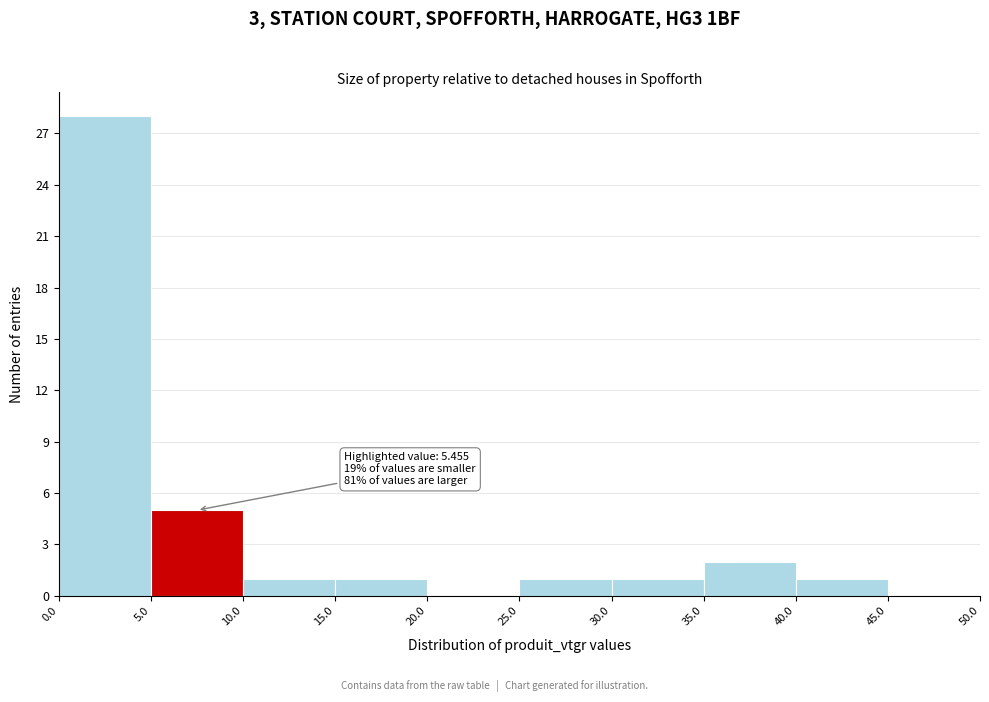

Which range on the x-axis has the tallest bar?

0.0 to 5.0